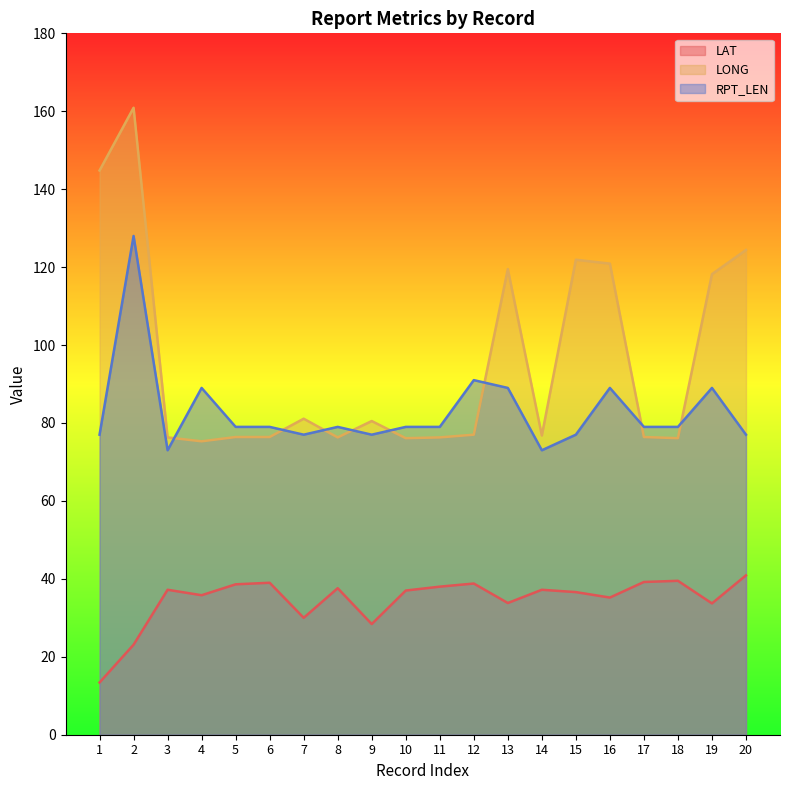

Count the number of categories in the chart.

20